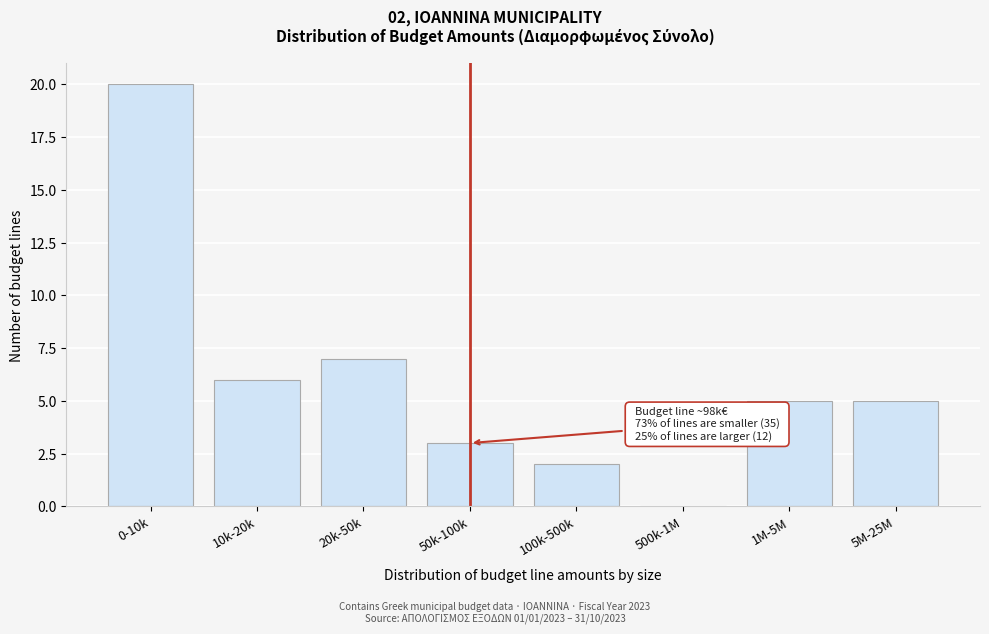

Reading left to right, transcribe all the data shown in this chart.

0-10k=20	10k-20k=6	20k-50k=7	50k-100k=3	100k-500k=2	500k-1M=0	1M-5M=5	5M-25M=5